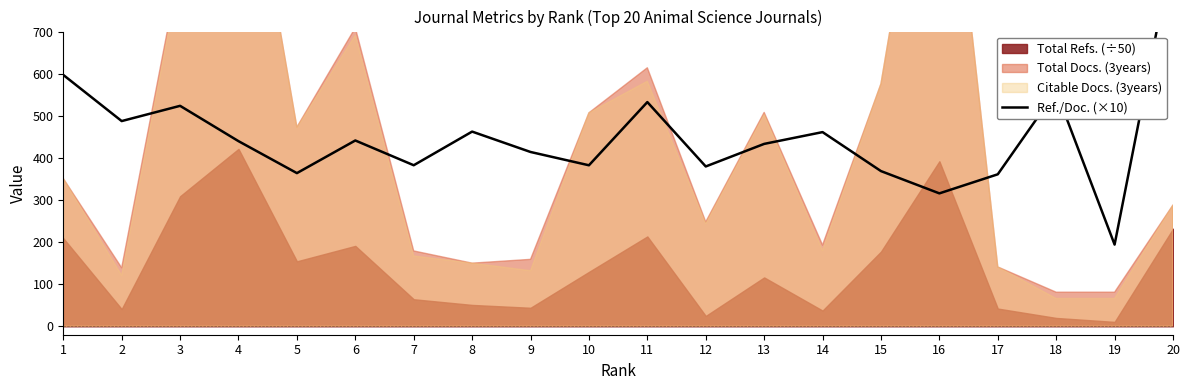

How many lines are shown in the chart?

1